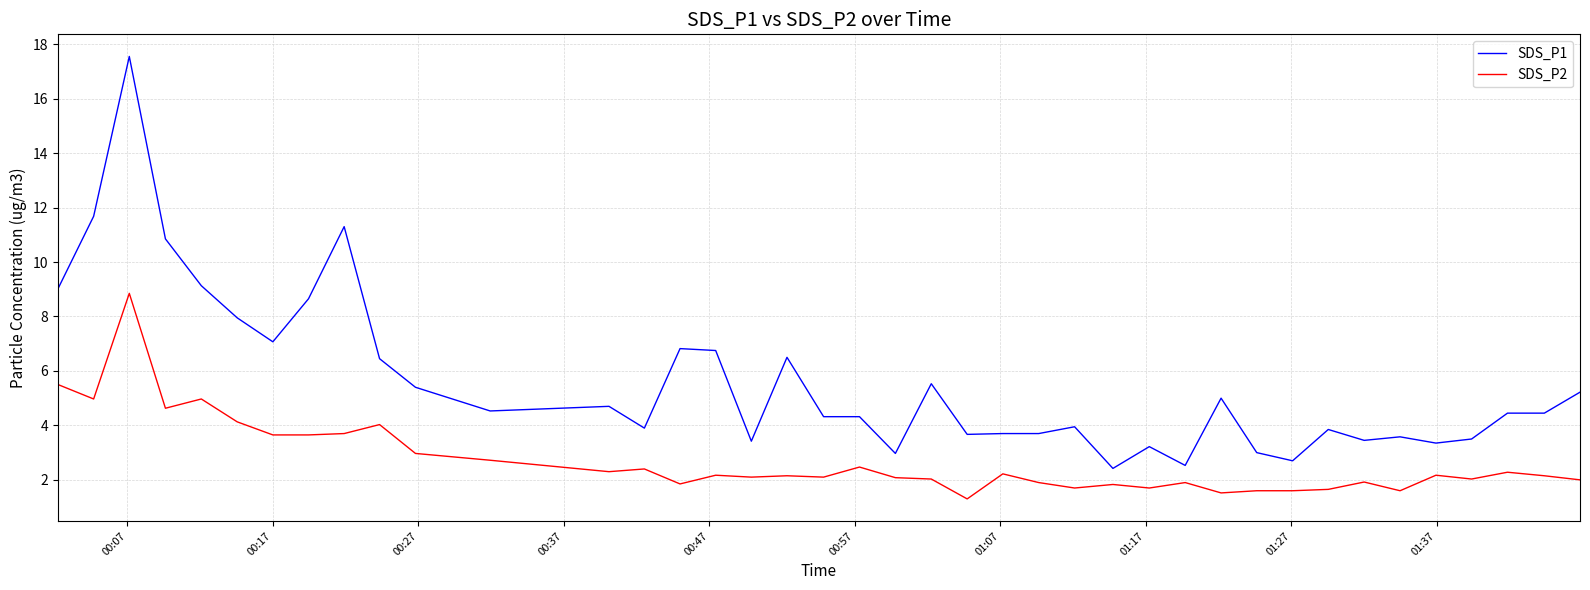

True or false: SDS_P2 and SDS_P1 intersect in this chart.

False